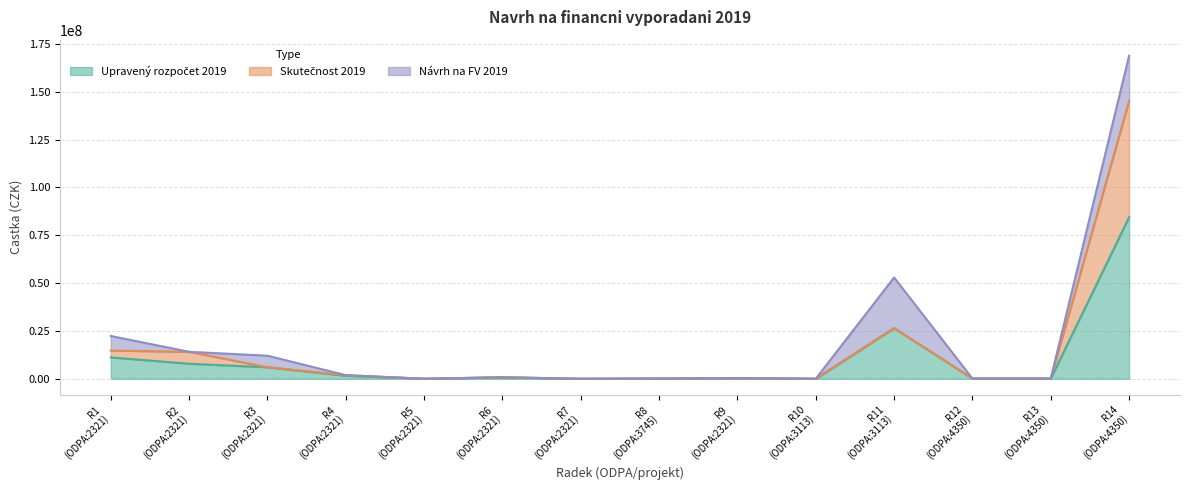

What is the sum of the skutecnost_2019 values at R6 (ODPA:2321) and R2 (ODPA:2321)?

14859486.2